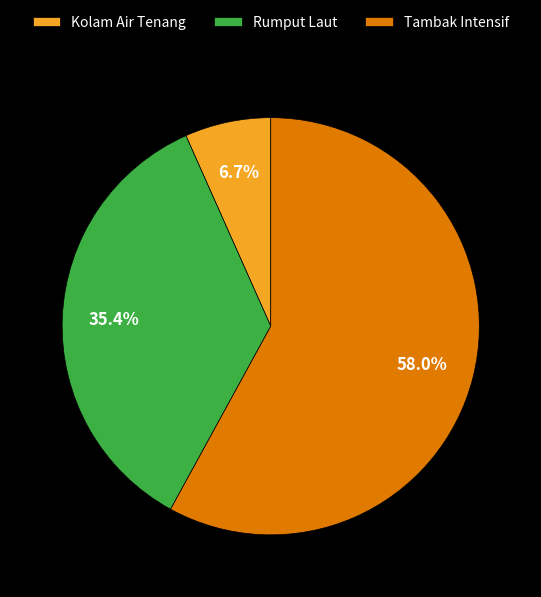

To the nearest percent, what is the combined percentage of Kolam Air Tenang and Tambak Intensif?

65%